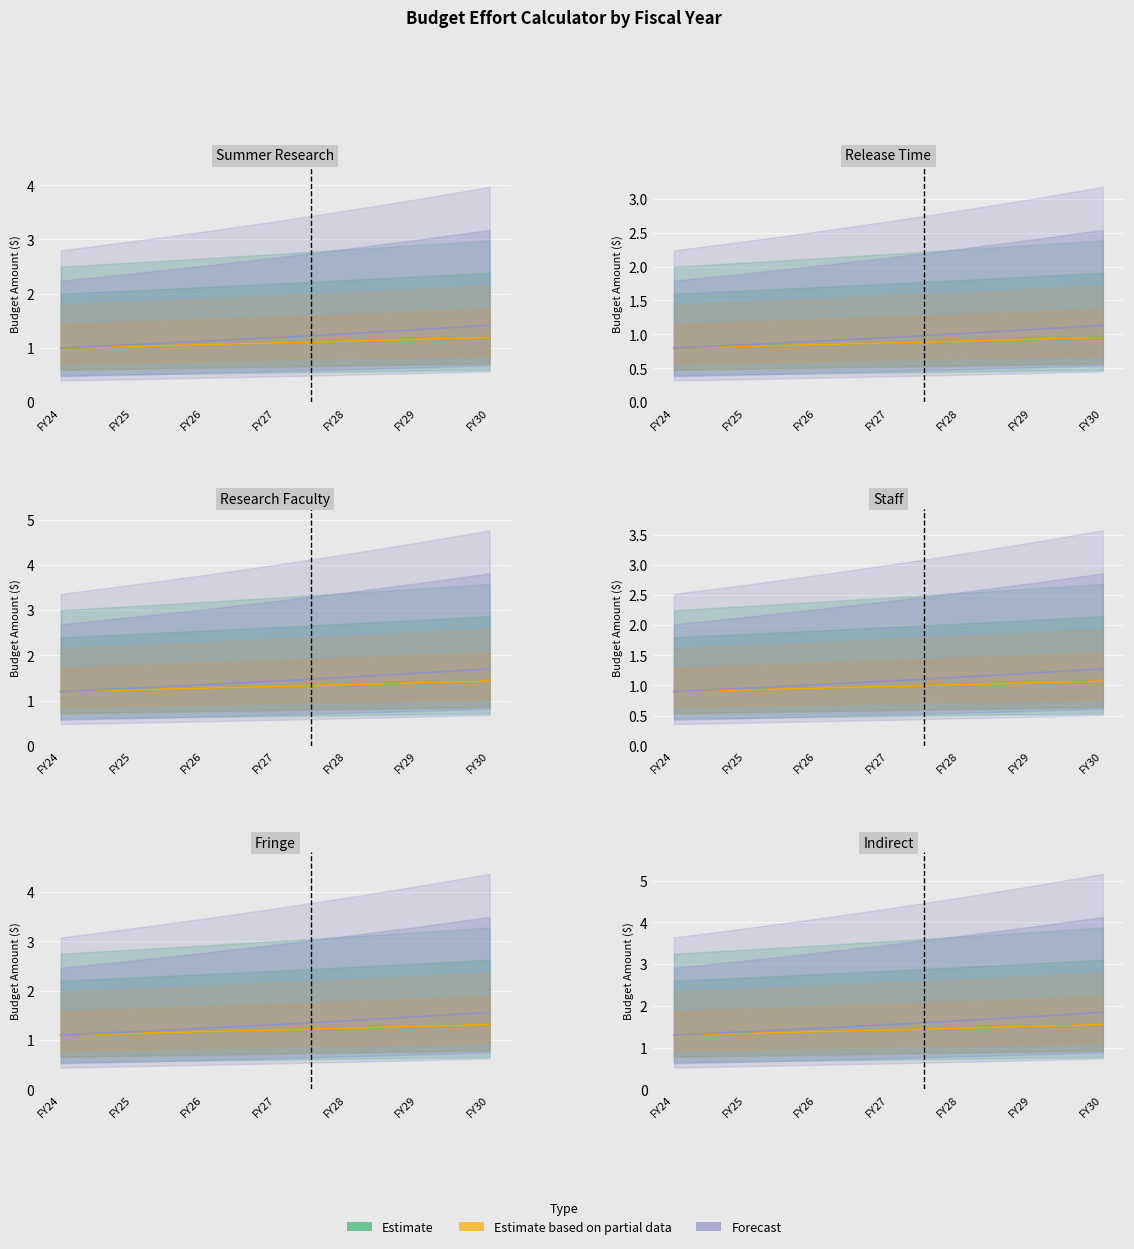

True or false: Estimate and Estimate based on partial data cross at least once.

False